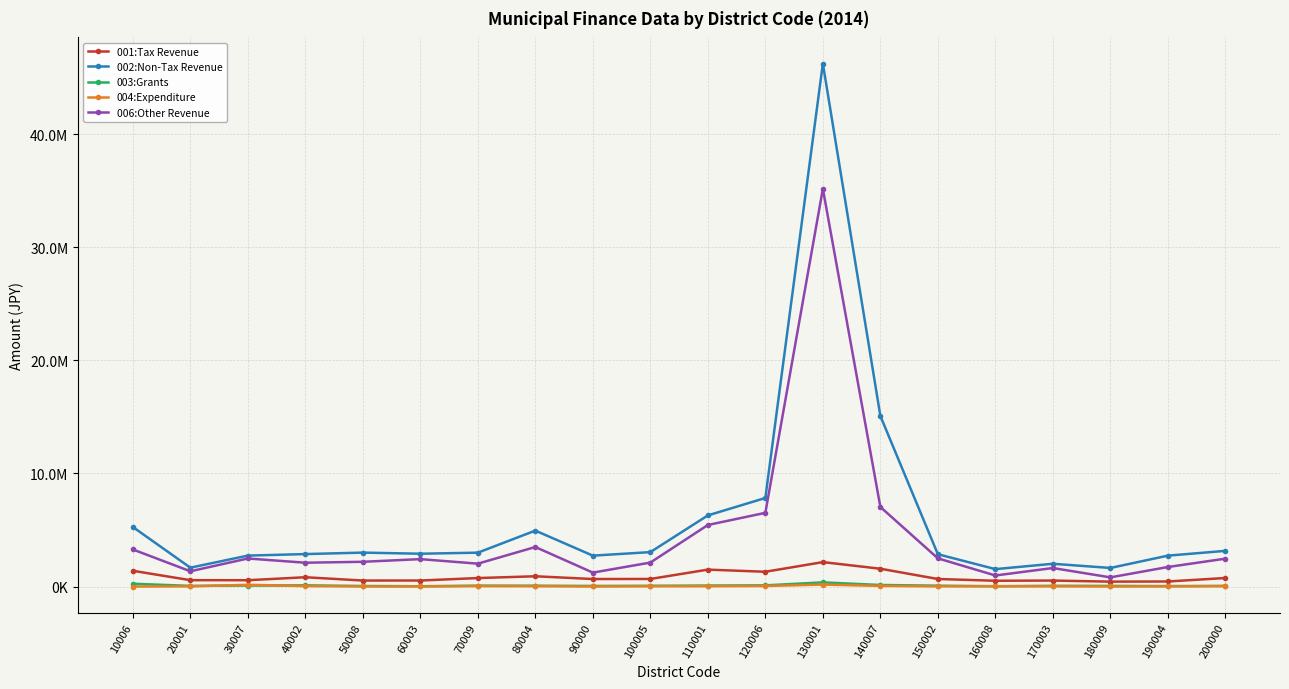

What are all the series names shown in the legend?

001:Tax Revenue, 002:Non-Tax Revenue, 003:Grants, 004:Expenditure, 006:Other Revenue